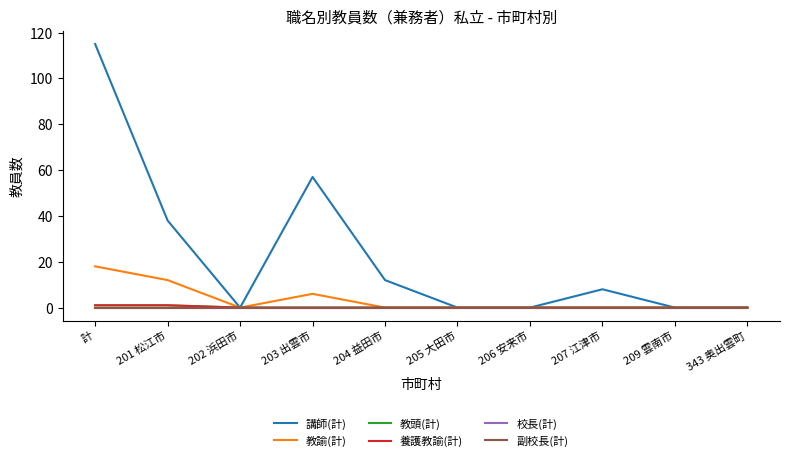

Does the chart display data point markers on the line(s)?

No